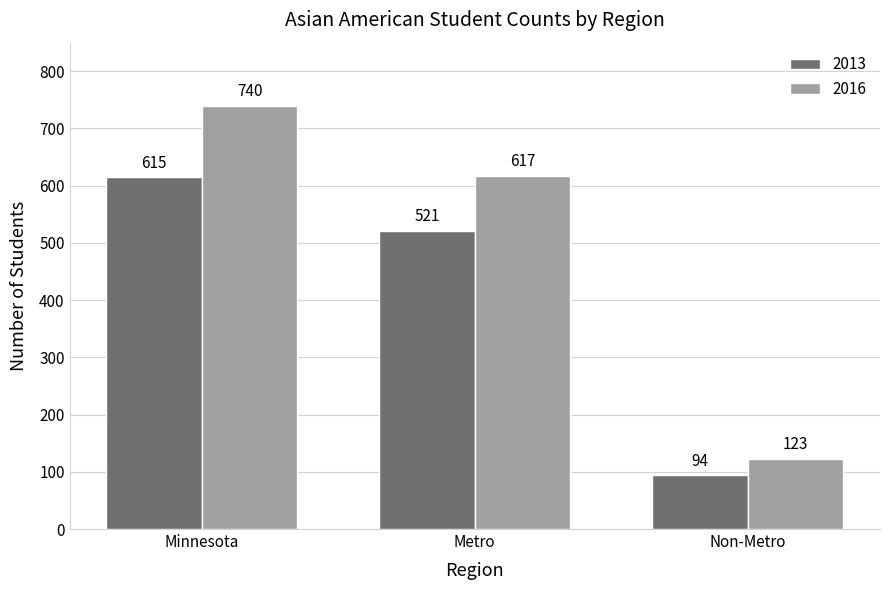

What is the approximate value of 2016 at Non-Metro, to the nearest 50?

100